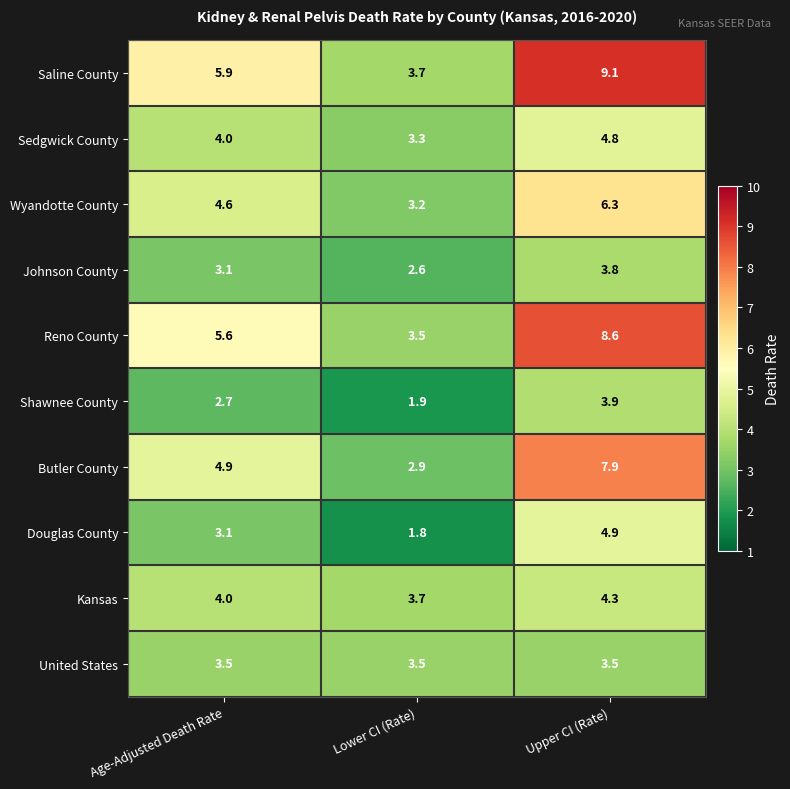

At which category is the sum across all series the highest?

Upper CI (Rate)